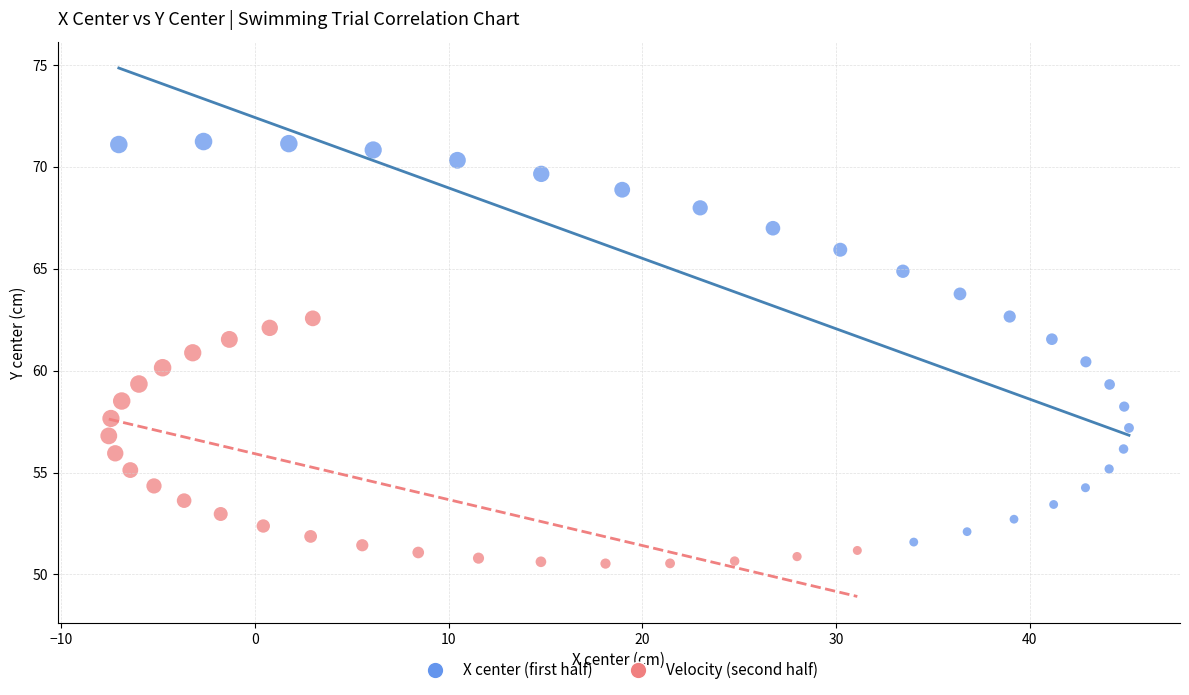

Which series has the widest spread of Y values?

X center (first half)